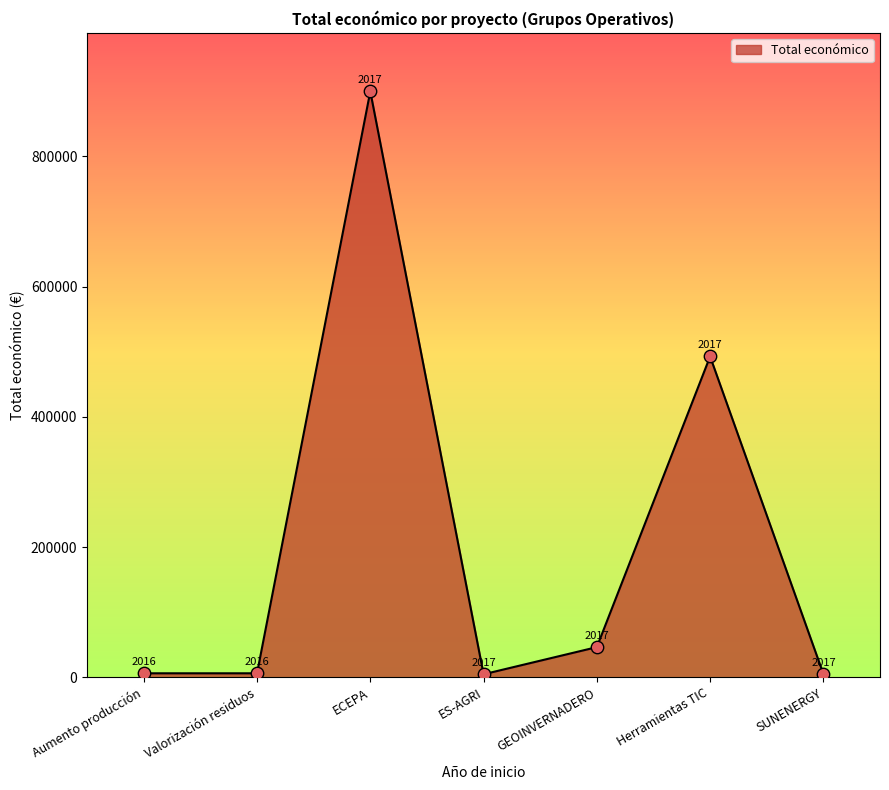

Which has a higher value, GEOINVERNADERO or Herramientas TIC?

Herramientas TIC